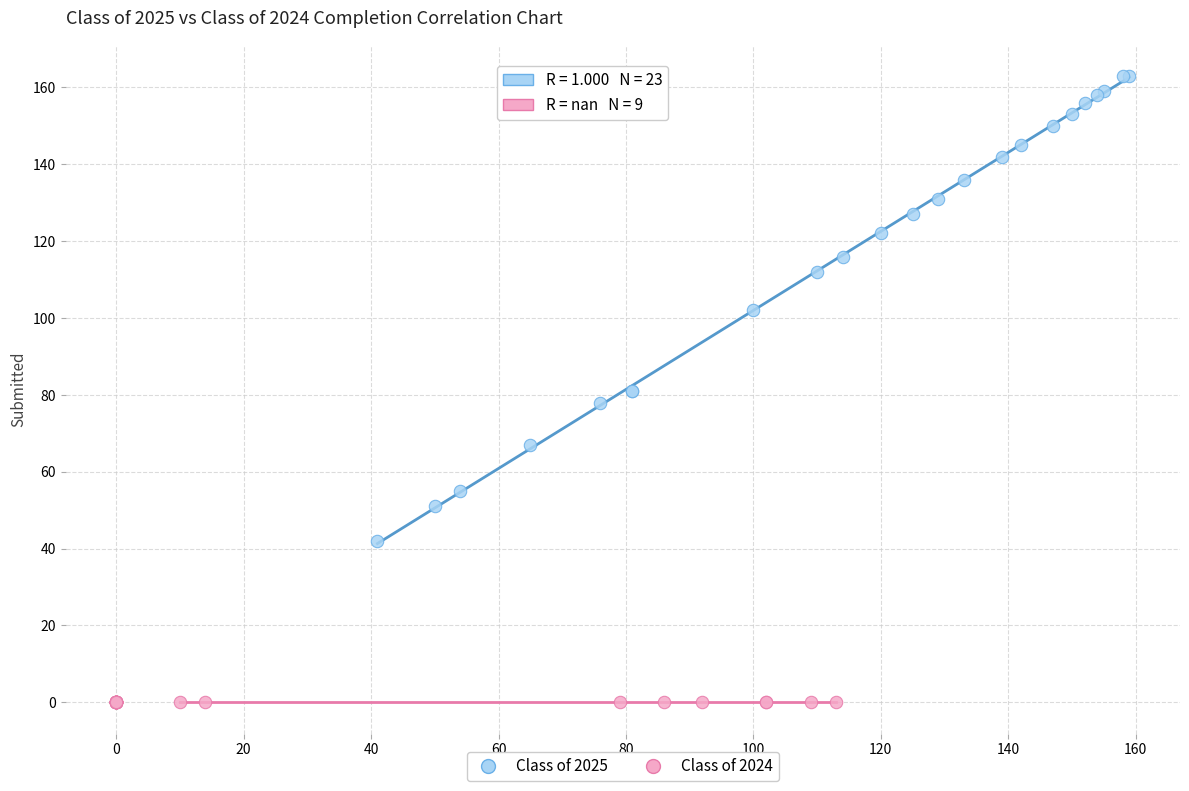

Which series reaches the maximum Y coordinate?

Class of 2025